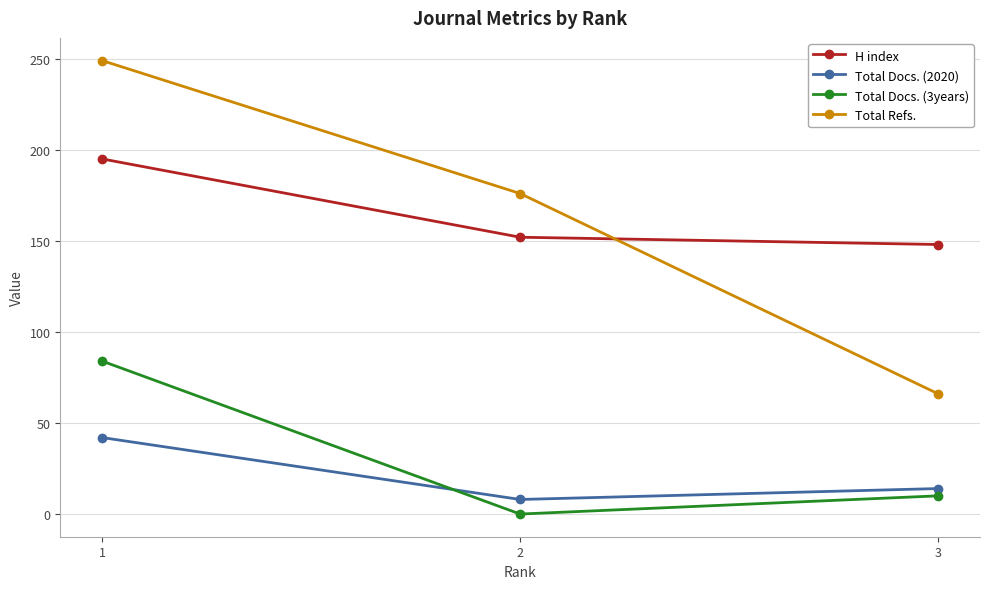

What value does the Total Docs. (2020) series have at 2?

8